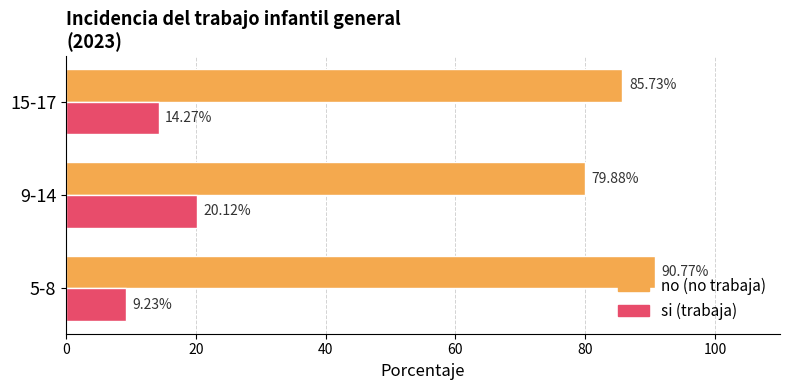

What is the difference between the highest and lowest values at 9-14?

59.8